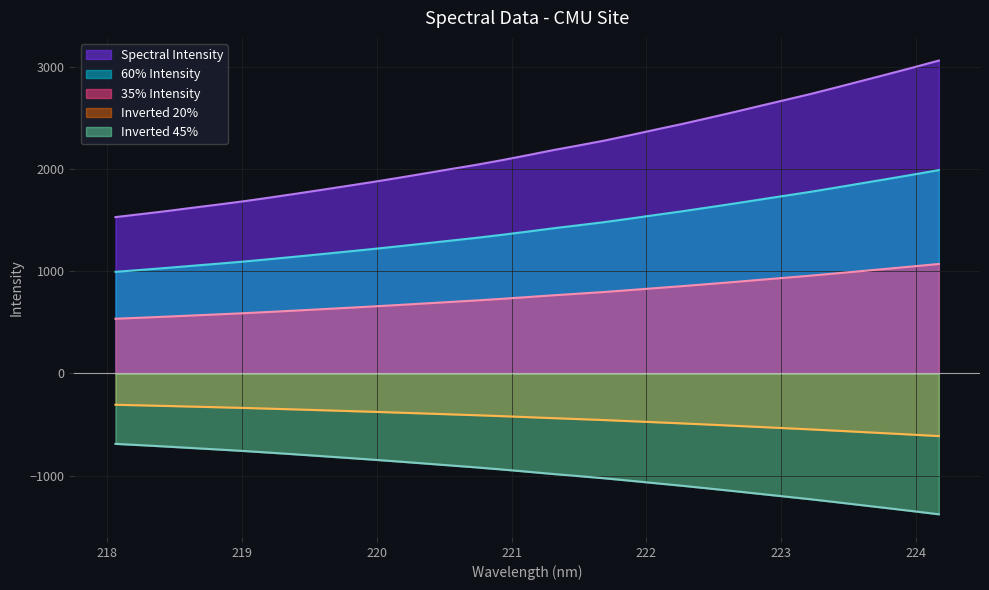

List the labels in order of value, smallest first.

218.0596, 218.2508, 218.442, 218.6332, 218.8244, 219.0156, 219.2067, 219.3979, 219.589, 219.7801, 219.9712, 220.1623, 220.3533, 220.5444, 220.7354, 220.9264, 221.1174, 221.3083, 221.4993, 221.6902, 221.8812, 222.0721, 222.263, 222.4538, 222.6447, 222.8355, 223.0264, 223.2172, 223.408, 223.5987, 223.7895, 223.9802, 224.1709